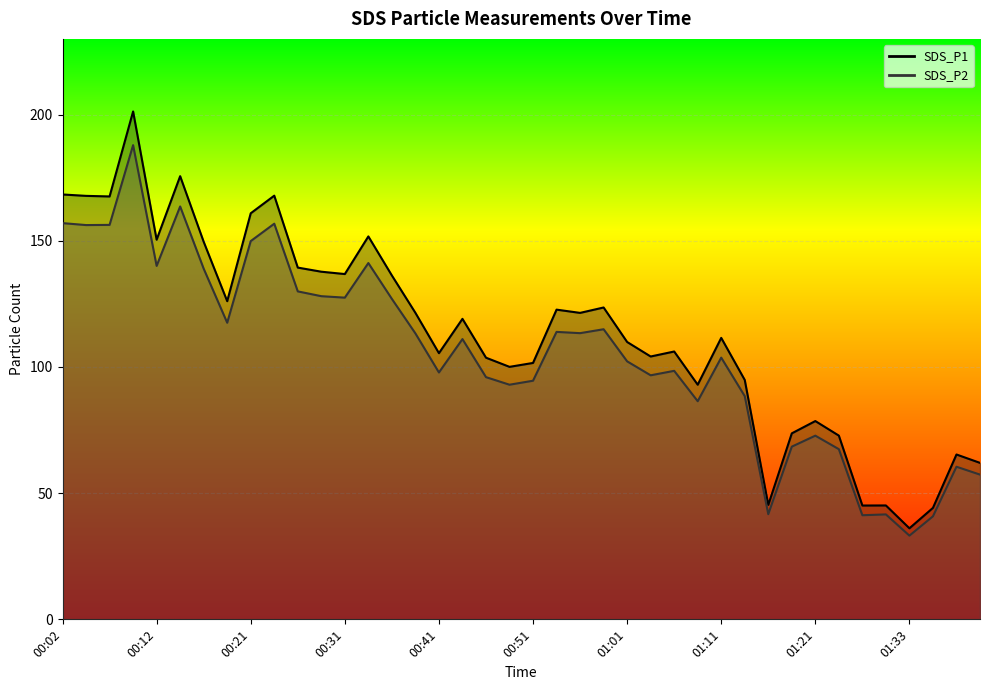

At which label does SDS_P2 reach its minimum?

01:33